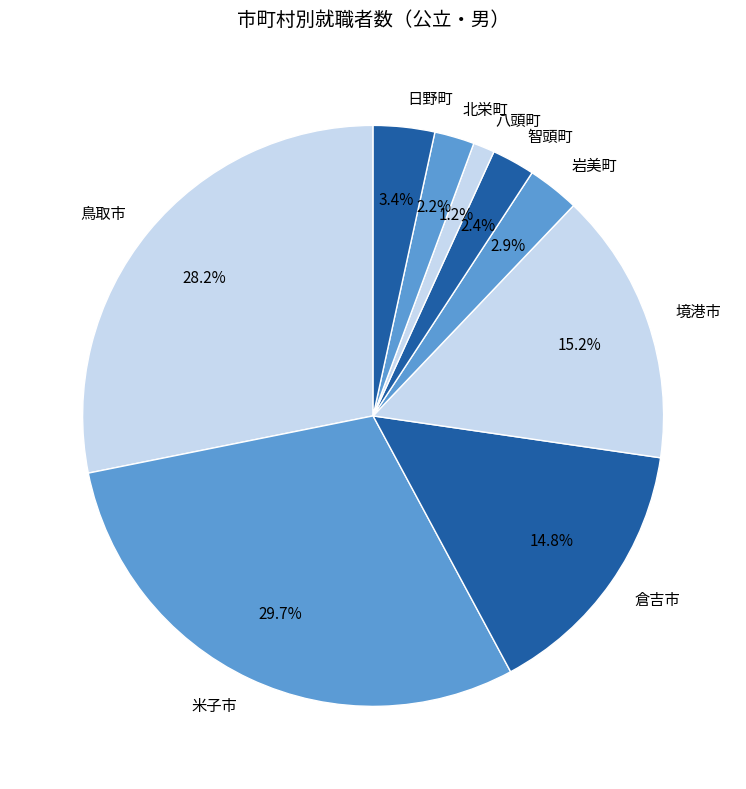

Which category has the smallest portion of the pie?

八頭町